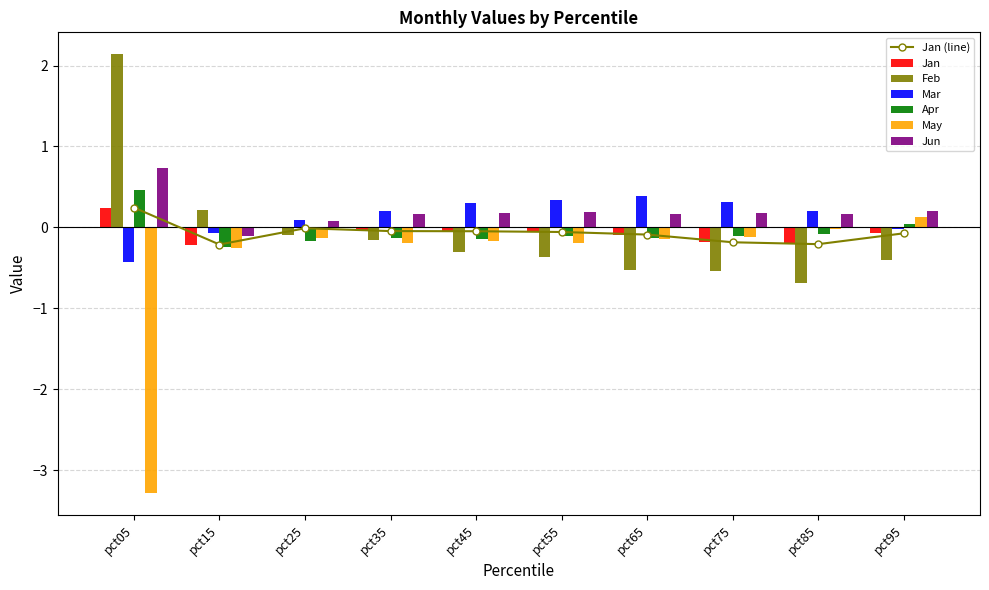

True or false: May has a value of -0.1 at pct75.

True